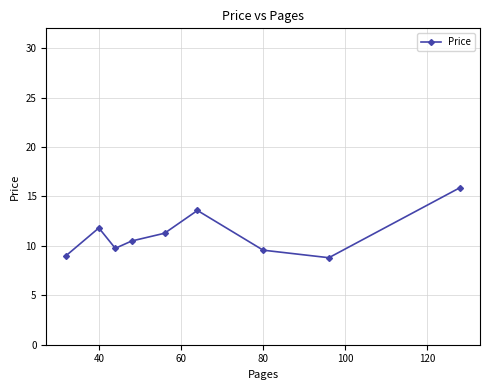

Count the number of categories in the chart.

9